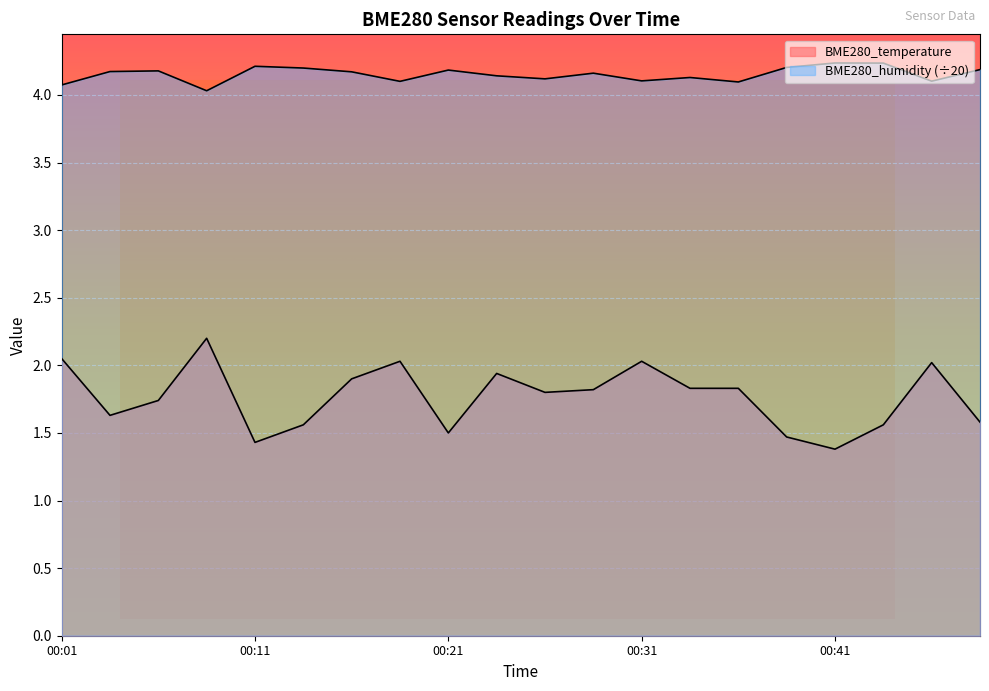

Which has a higher value, 00:16 or 00:43?

00:16